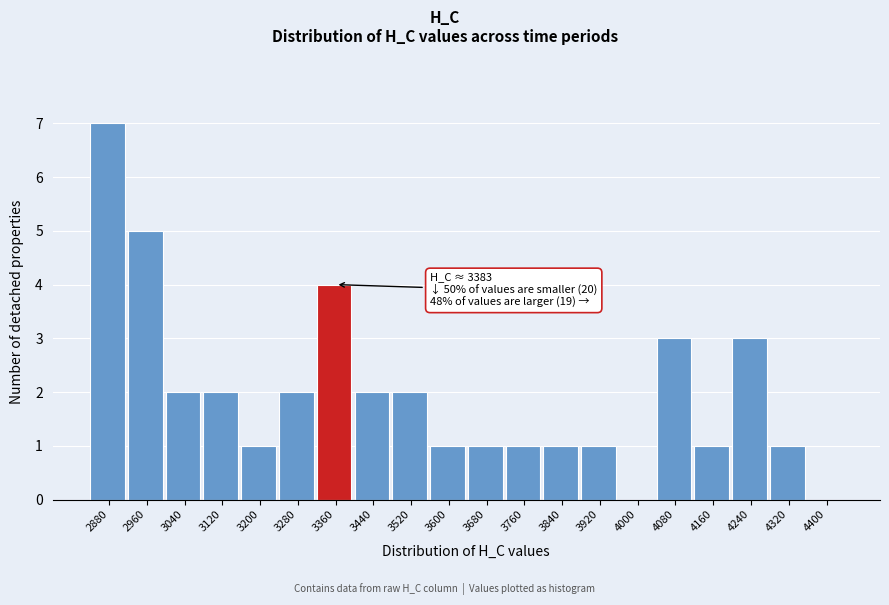

Reading left to right, transcribe all the data shown in this chart.

2880=7	2960=5	3040=2	3120=2	3200=1	3280=2	3360=4	3440=2	3520=2	3600=1	3680=1	3760=1	3840=1	3920=1	4000=0	4080=3	4160=1	4240=3	4320=1	4400=0